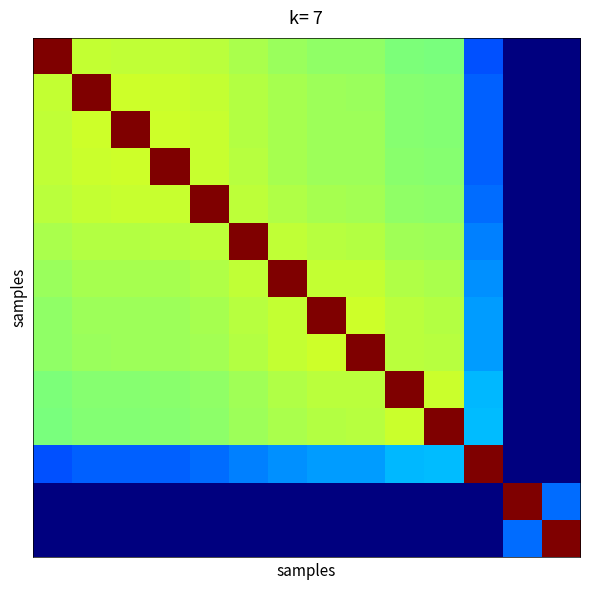

Which category has the lowest value across all series?

12